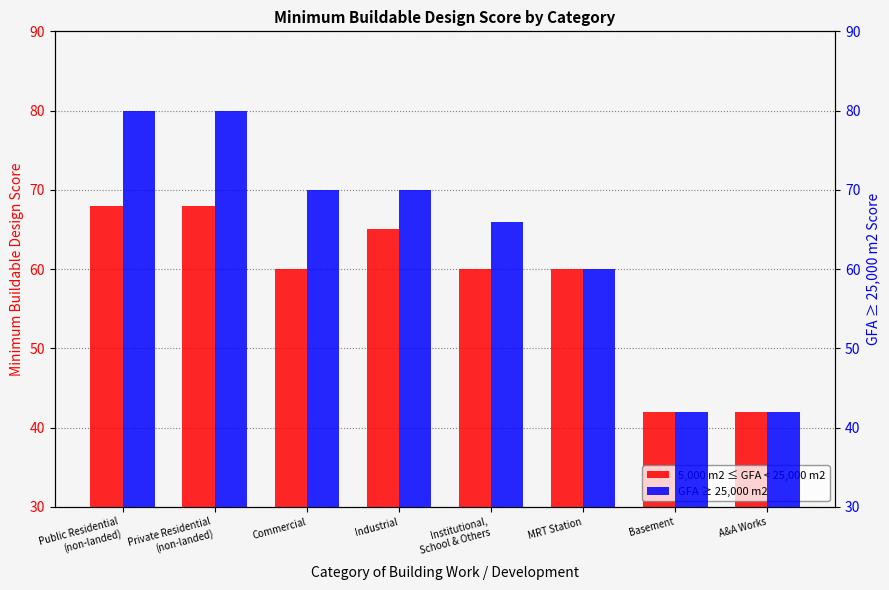

The GFA ≥ 25,000 m2 series shows 19 at Public Residential
(non-landed). True or false?

False